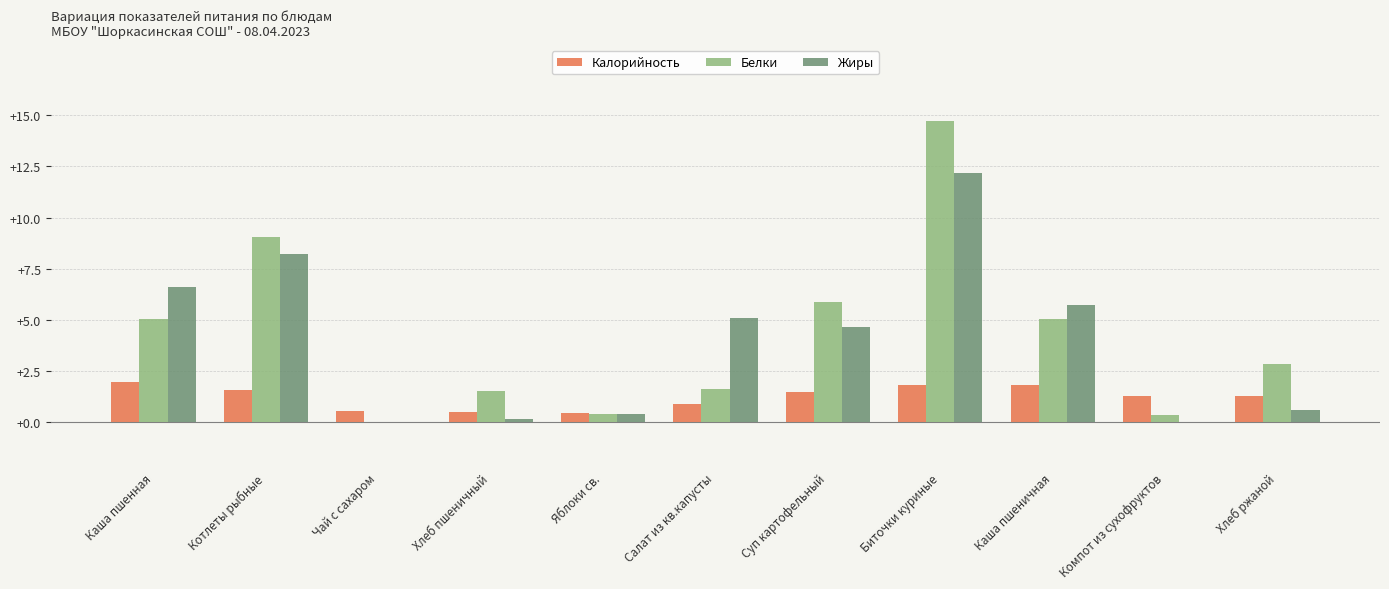

Which series changed the most between Котлеты рыбные and Суп картофельный?

Жиры